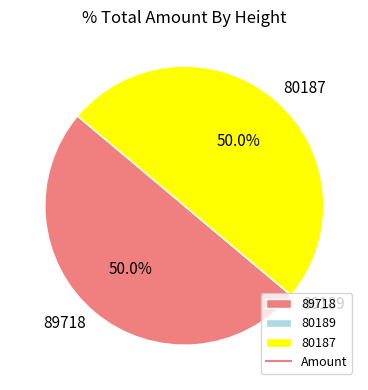

Combined, do 80187 and 89718 account for over 50%?

Yes